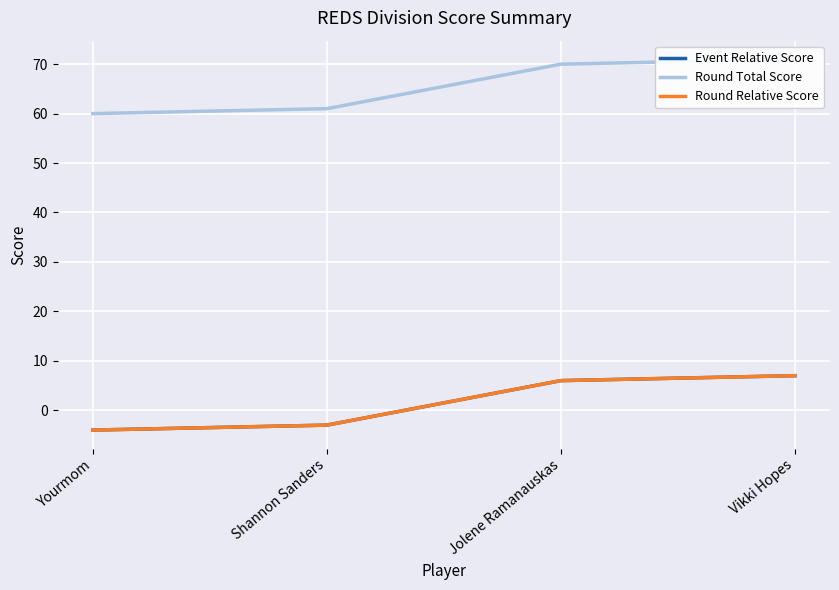

The Round Total Score series shows 95 at Yourmom. True or false?

False